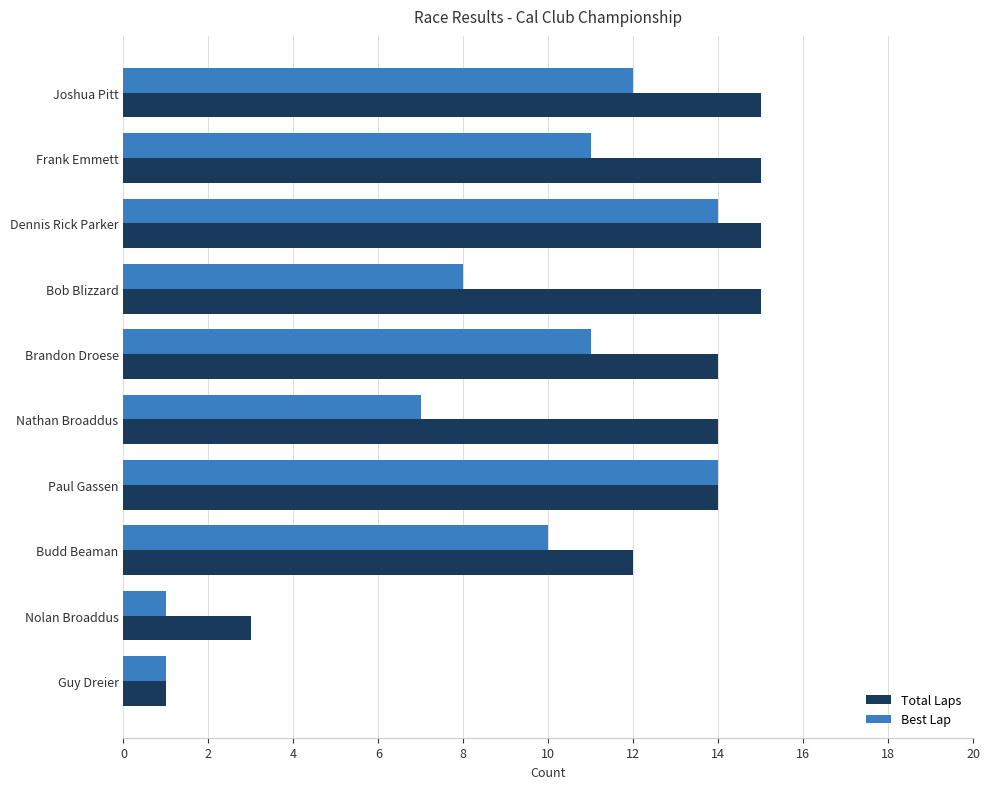

At Budd Beaman, list the series in order from smallest to largest.

Best Lap, Total Laps